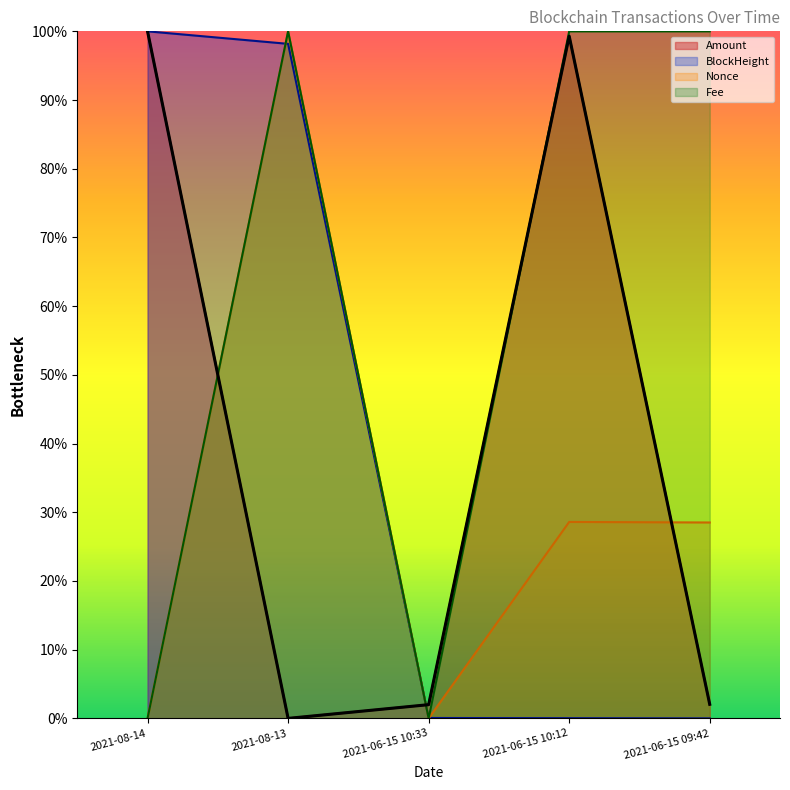

How many lines are shown in the chart?

4